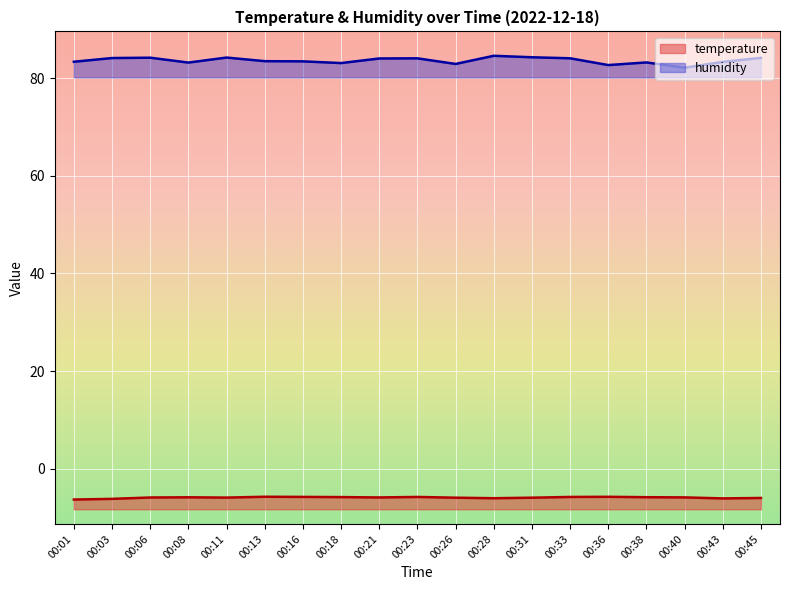

How many interior local peaks does the humidity series have?

5